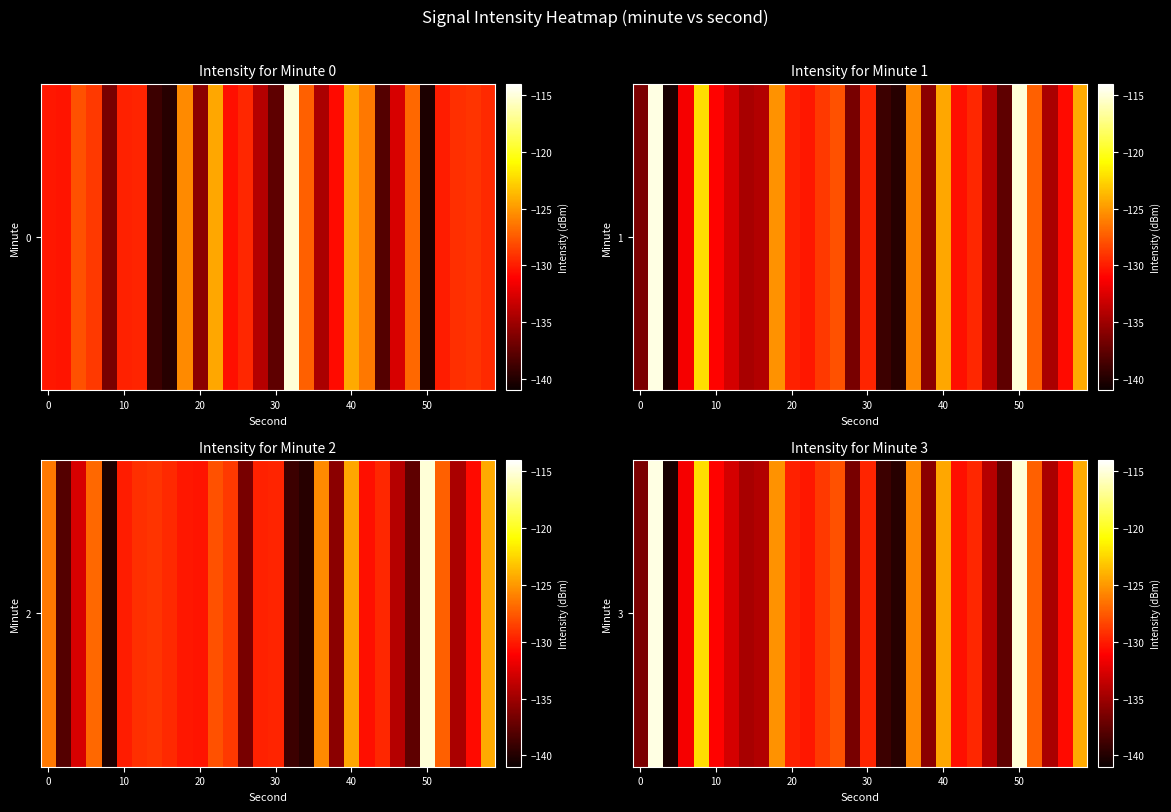

The chart shows a value of -127.8 at 13. True or false?

True